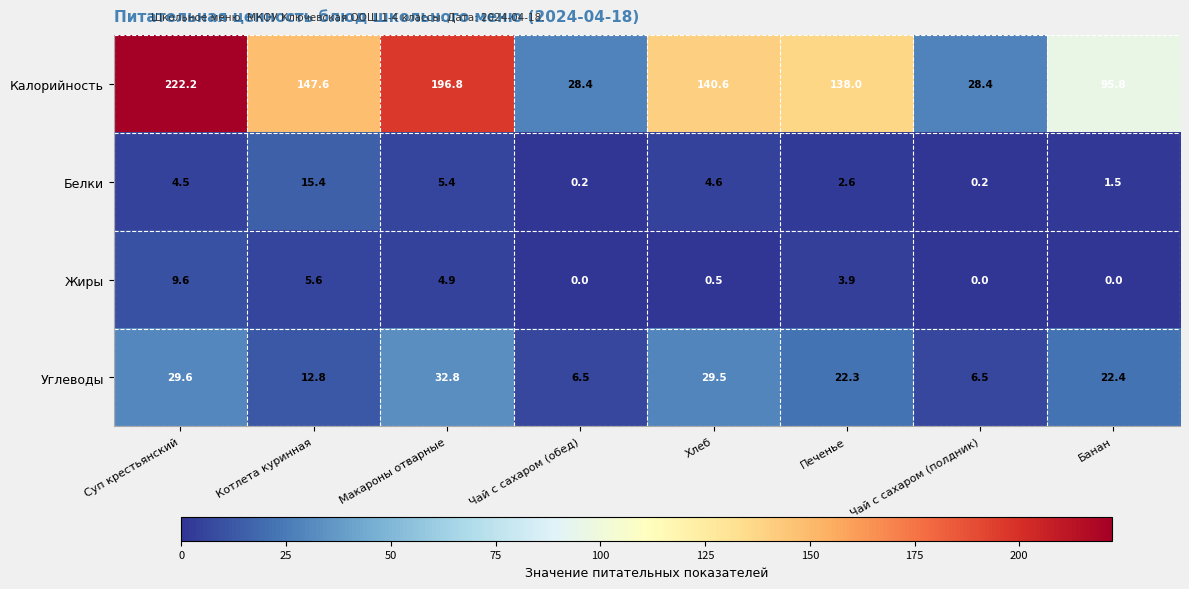

Where is Белки nearest to the value 7?

Макароны отварные